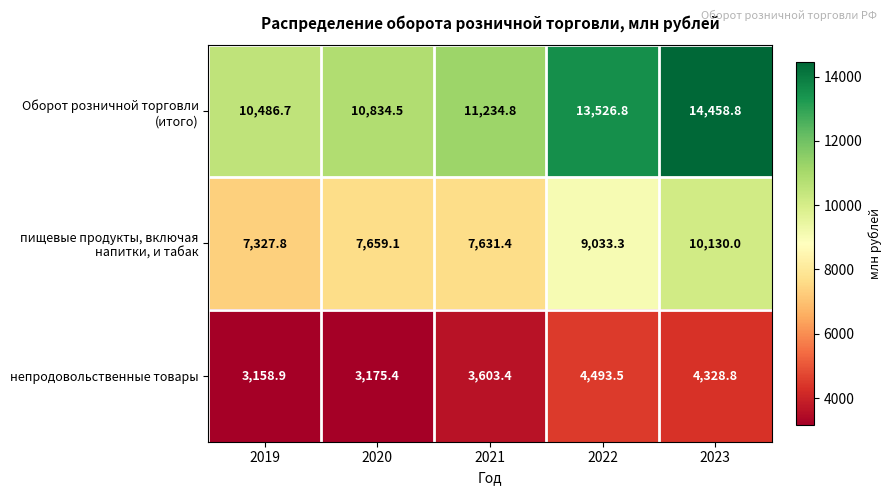

What is the approximate value of непродовольственные товары at 2019?

3158.9